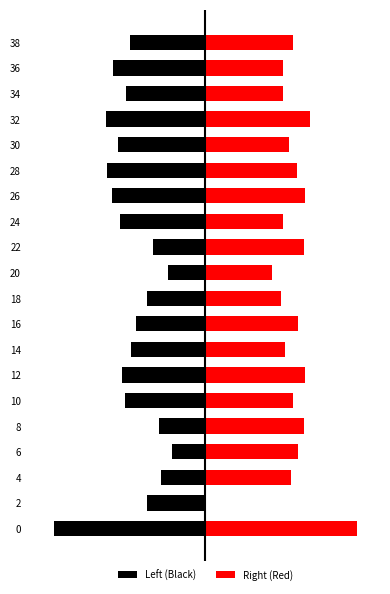

Rank the categories by Right (Red) value from highest to lowest.

0, 32, 26, 12, 22, 8, 6, 16, 28, 38, 10, 4, 30, 14, 24, 34, 36, 18, 20, 2